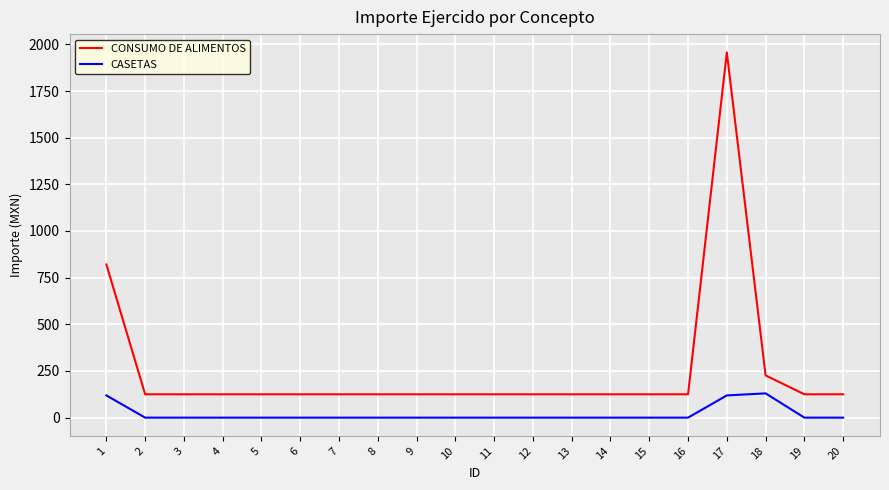

The value of CASETAS at 16 is 0.0. True or false?

True